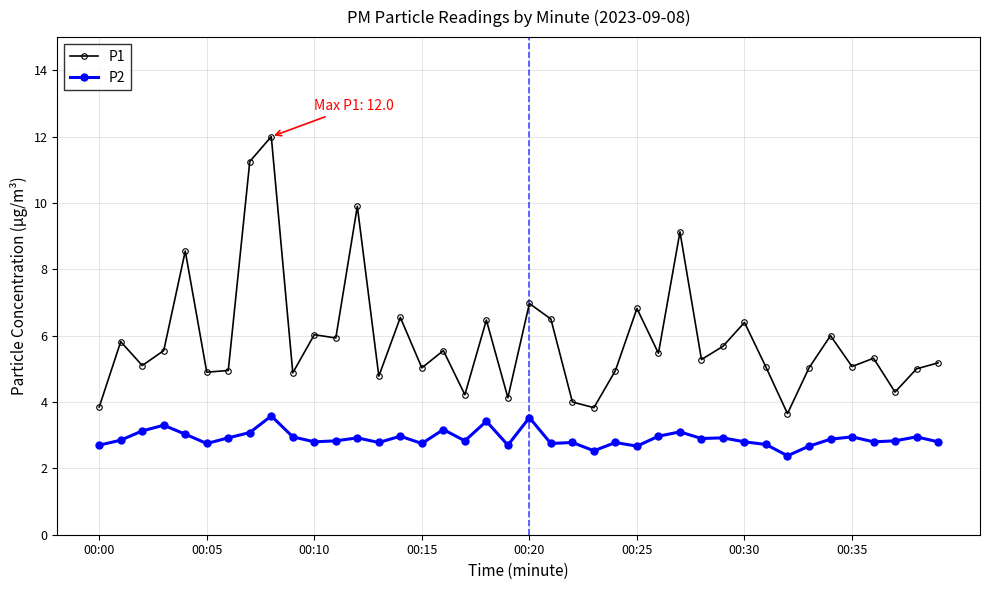

What is the difference between the maximum and minimum values in the P2 series?

1.2